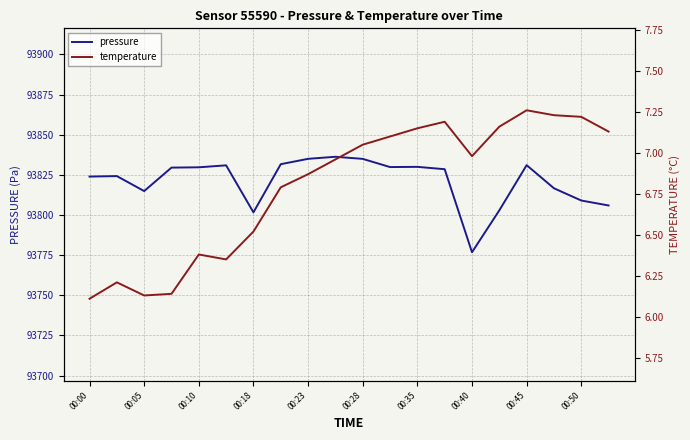

In pressure, how many points are higher than both neighbors (excluding endpoints)?

5